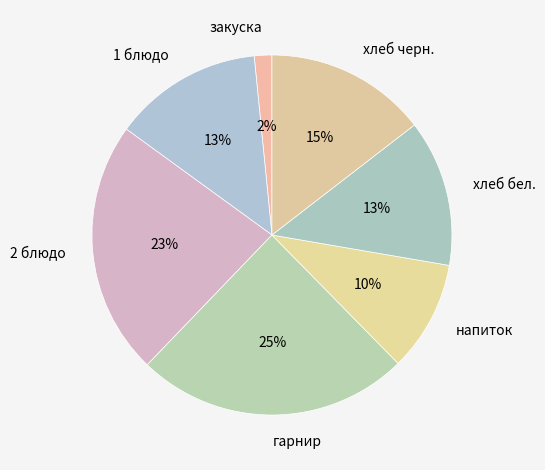

Approximately how many times larger is the value at хлеб бел. compared to 1 блюдо?

1.0